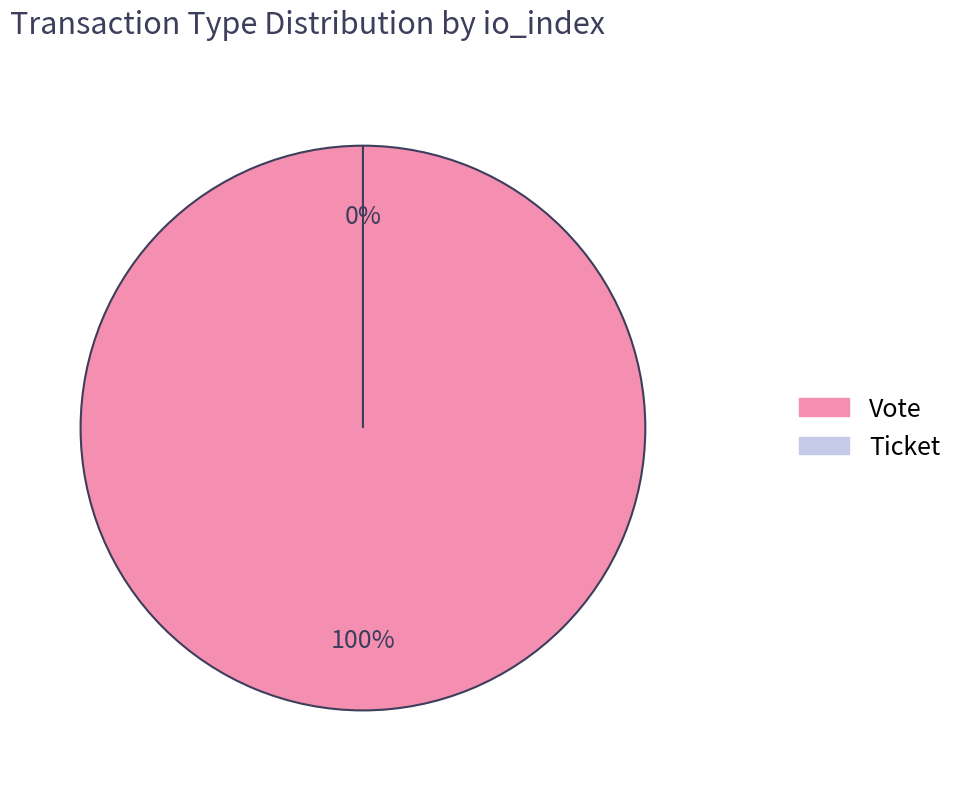

To the nearest percent, what portion does Vote represent?

100%